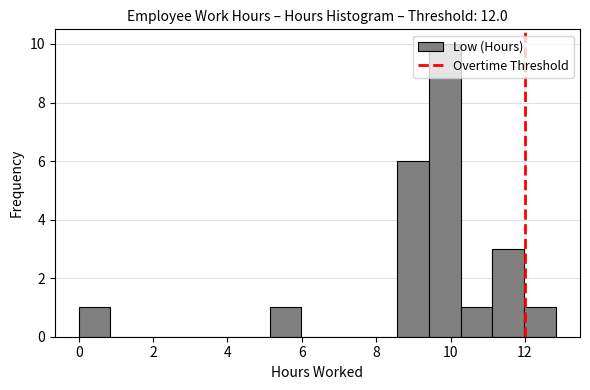

Reading left to right, transcribe this chart: for each bar, give the range it covers on the x-axis and its height. Neither the bar edges nor the heights are printed on the chart, so give them approximately, as read against the axes.

0.0 to 0.8: 1
0.8 to 1.8: 0
1.8 to 2.6: 0
2.6 to 3.4: 0
3.4 to 4.2: 0
4.2 to 5.2: 0
5.2 to 6.0: 1
6.0 to 6.8: 0
6.8 to 7.8: 0
7.8 to 8.6: 0
8.6 to 9.4: 6
9.4 to 10.2: 10
10.2 to 11.2: 1
11.2 to 12.0: 3
12.0 to 12.8: 1